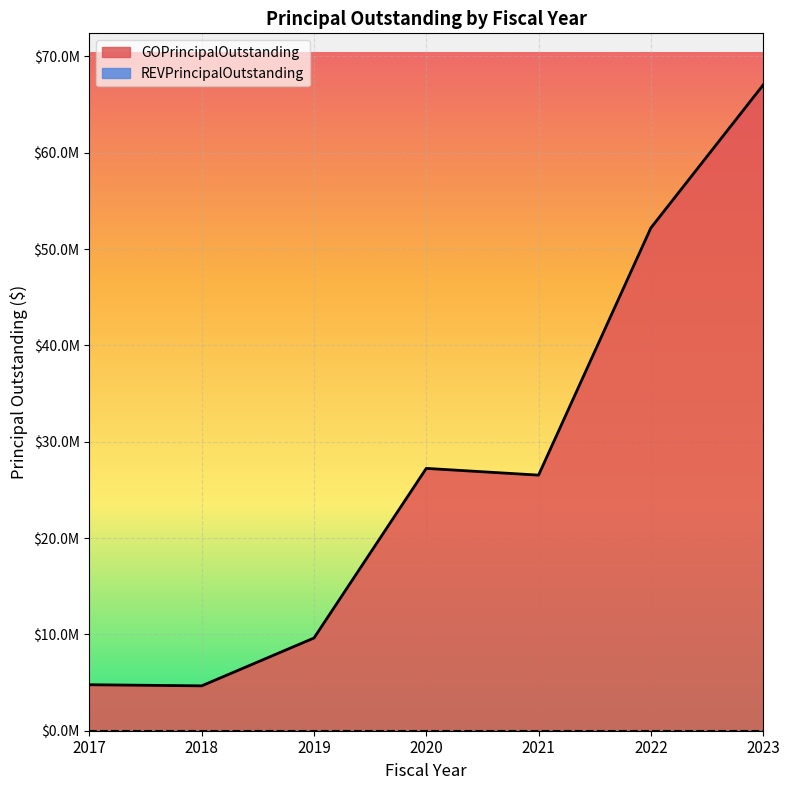

True or false: the data shows 4660000 at 2018.

True